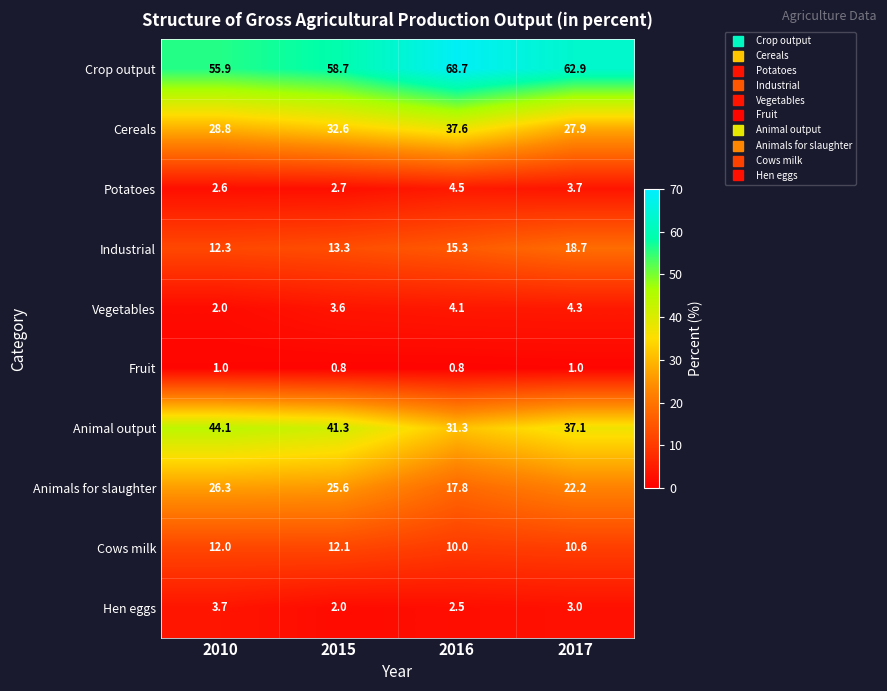

Rank the series at 2016 from highest to lowest value.

Crop output, Cereals, Animal output, Animals for slaughter, Industrial, Cows milk, Potatoes, Vegetables, Hen eggs, Fruit